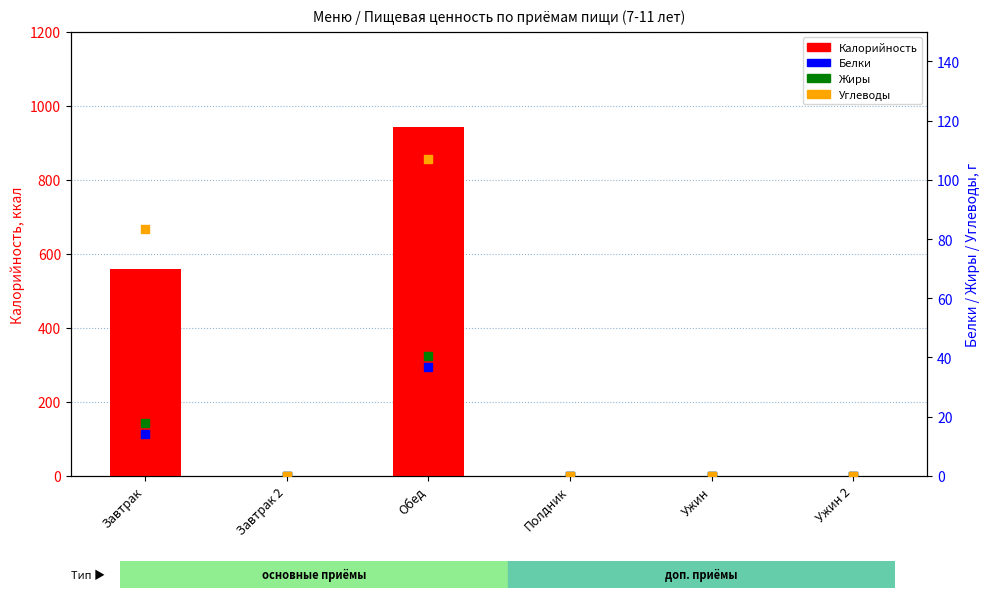

What are all the series names shown in the legend?

Калорийность, Белки, Жиры, Углеводы